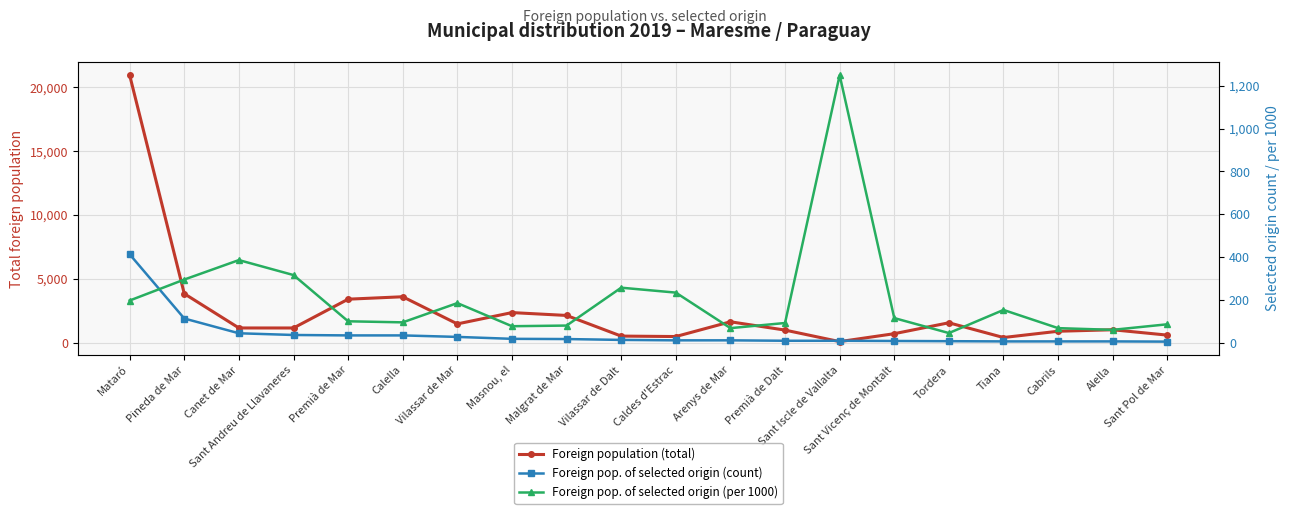

Reading left to right, what are all the values shown in this chart?

Foreign population (total): Mataró=20943	Pineda de Mar=3826	Canet de Mar=1141	Sant Andreu de Llavaneres=1140	Premià de Mar=3396	Calella=3586	Vilassar de Mar=1459	Masnou, el=2346	Malgrat de Mar=2122	Vilassar de Dalt=505	Caldes d'Estrac=470	Arenys de Mar=1626	Premià de Dalt=975	Sant Iscle de Vallalta=72	Sant Vicenç de Montalt=693	Tordera=1548	Tiana=393	Cabrils=884	Alella=1001	Sant Pol de Mar=581
Foreign pop. of selected origin (count): Mataró=413	Pineda de Mar=113	Canet de Mar=44	Sant Andreu de Llavaneres=36	Premià de Mar=34	Calella=34	Vilassar de Mar=27	Masnou, el=18	Malgrat de Mar=17	Vilassar de Dalt=13	Caldes d'Estrac=11	Arenys de Mar=11	Premià de Dalt=9	Sant Iscle de Vallalta=9	Sant Vicenç de Montalt=8	Tordera=7	Tiana=6	Cabrils=6	Alella=6	Sant Pol de Mar=5
Foreign pop. of selected origin (per 1000): Mataró=197	Pineda de Mar=295	Canet de Mar=386	Sant Andreu de Llavaneres=316	Premià de Mar=100	Calella=95	Vilassar de Mar=185	Masnou, el=77	Malgrat de Mar=80	Vilassar de Dalt=257	Caldes d'Estrac=234	Arenys de Mar=68	Premià de Dalt=92	Sant Iscle de Vallalta=1250	Sant Vicenç de Montalt=115	Tordera=45	Tiana=153	Cabrils=68	Alella=60	Sant Pol de Mar=86